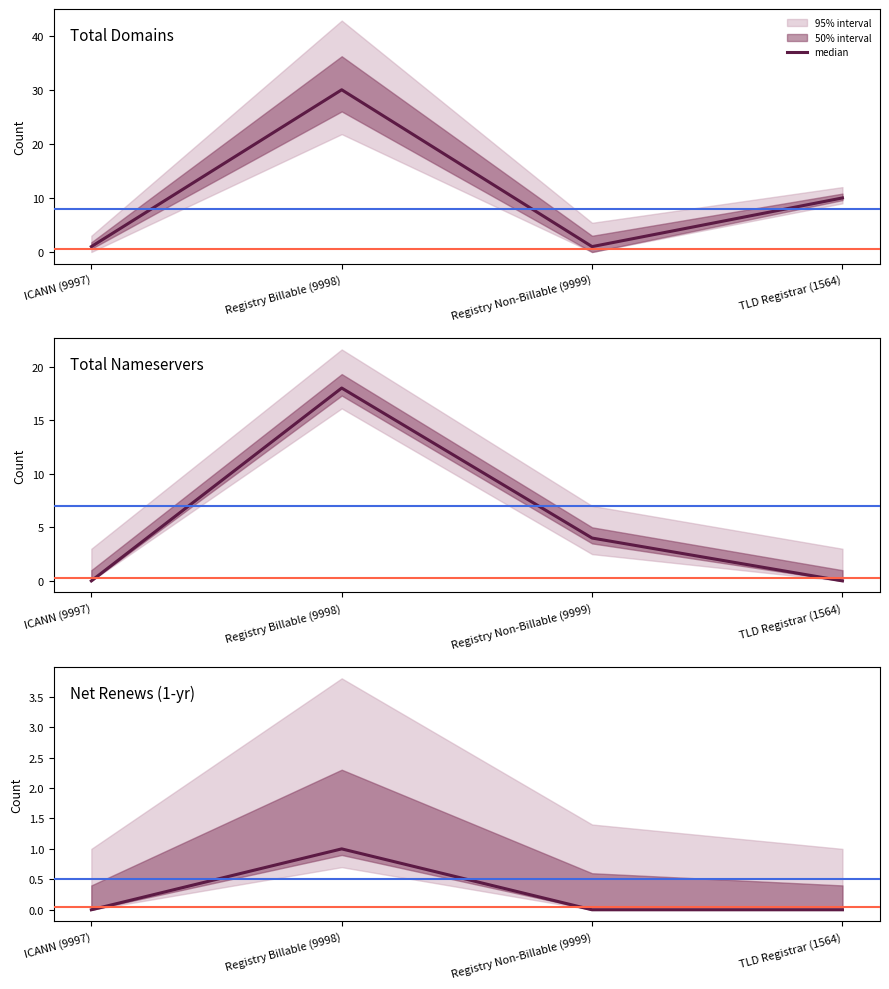

How many values are above zero?

1